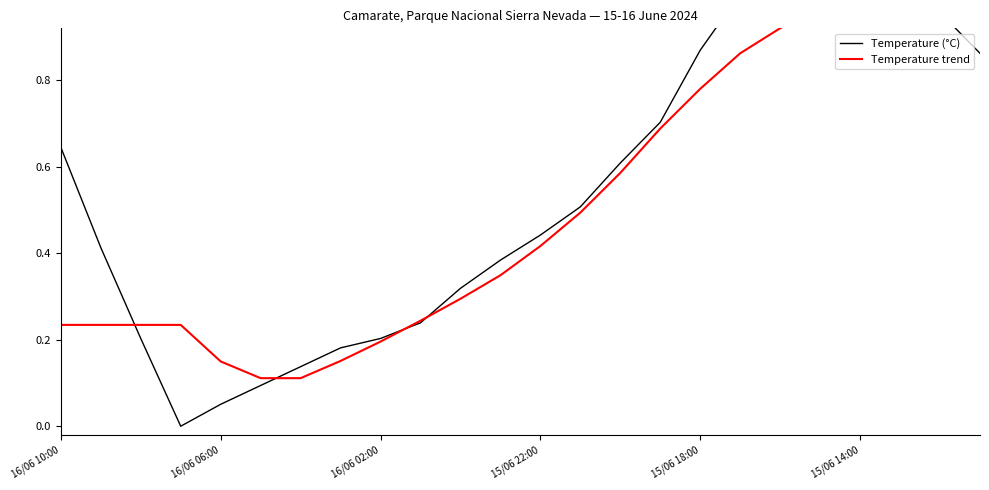

How many intersections are there between Temperature (°C) and Temperature trend?

7